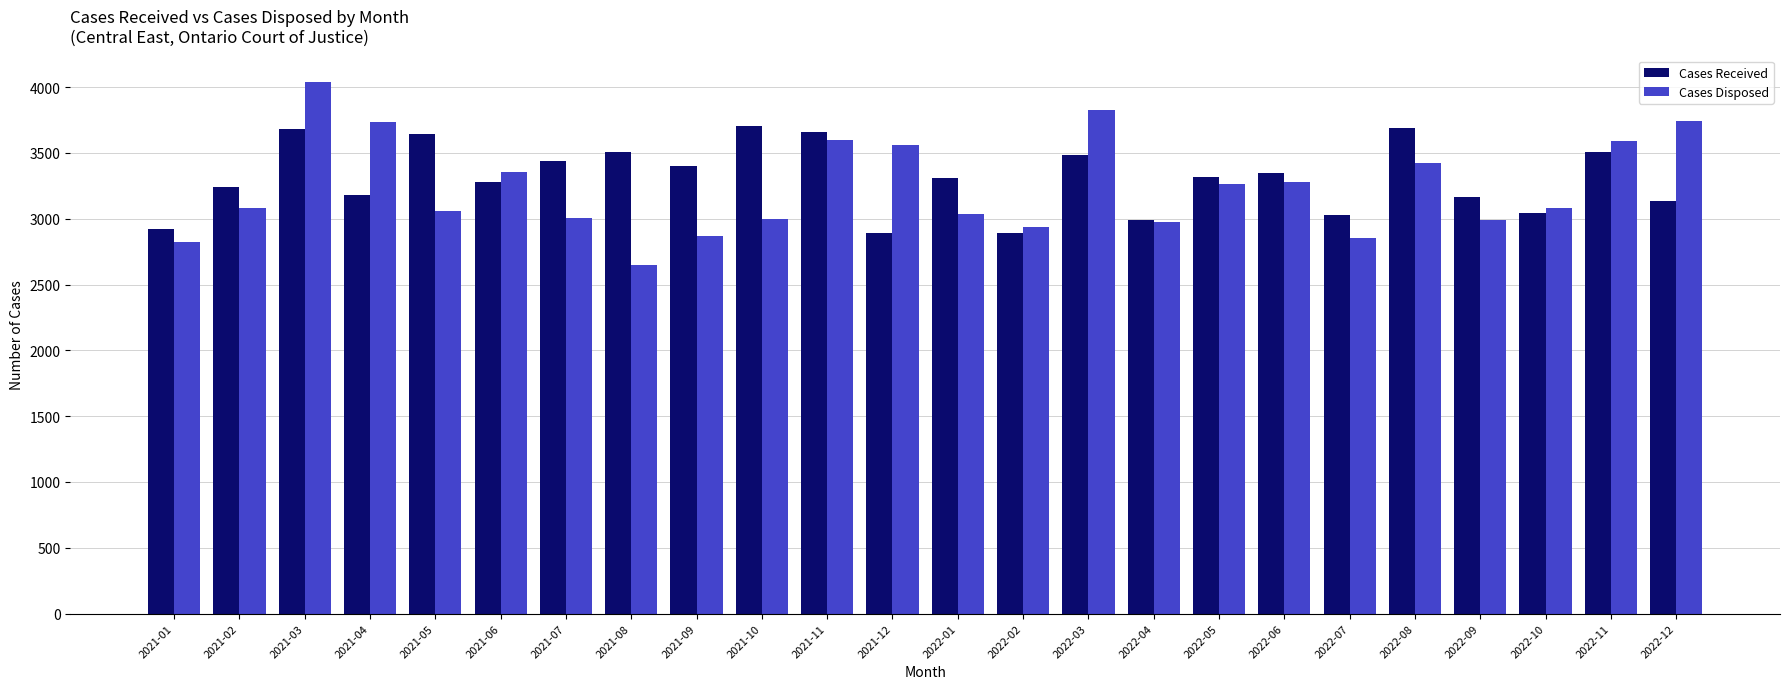

Where does the Cases Received series first go above 3319?

2021-03